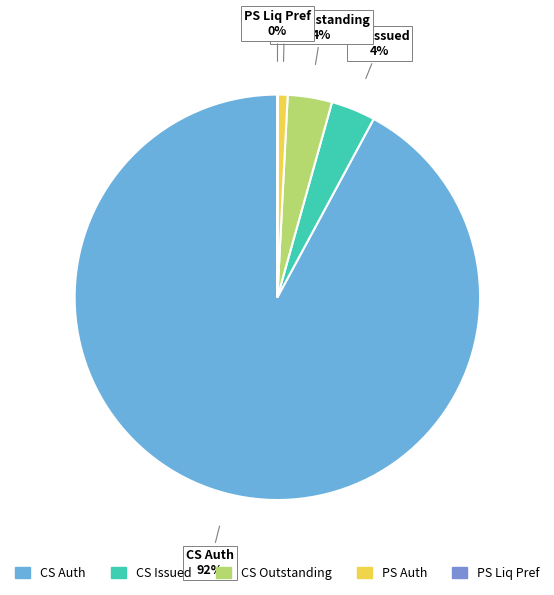

Does any single category account for the majority?

Yes